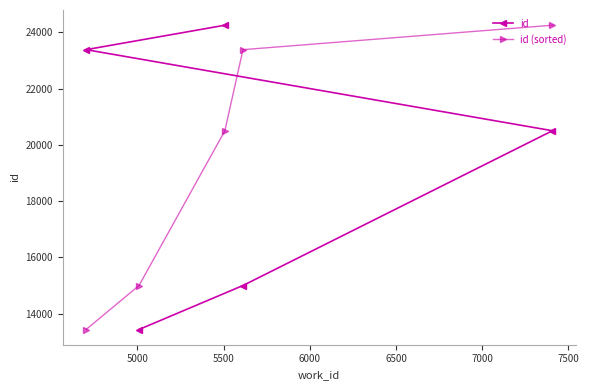

What is the highest value of the id series?

24250